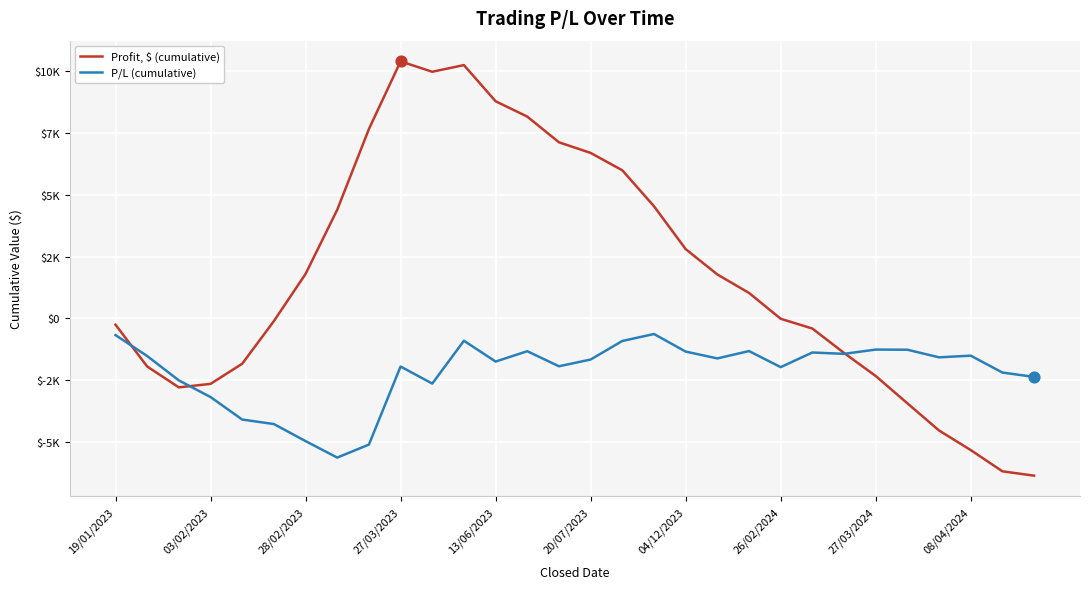

What are all the series names shown in the legend?

Profit, $ (cumulative), P/L (cumulative)